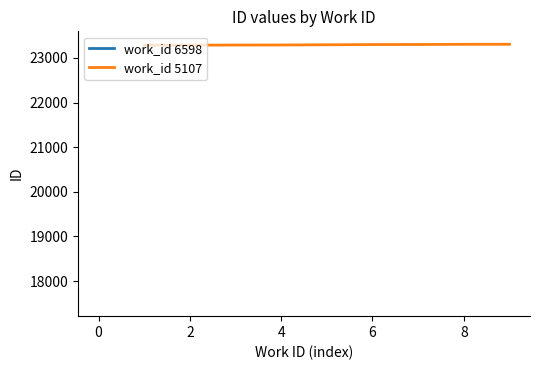

The value of work_id 5107 at 2 is 9163. True or false?

False